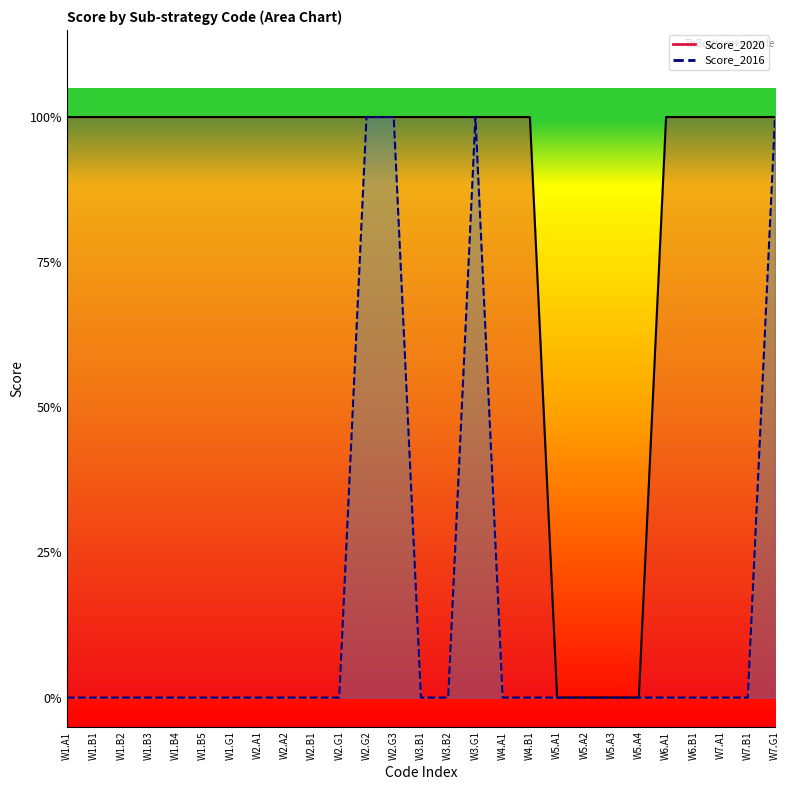

List the series in order of their overall mean, highest first.

Score_2020, Score_2016